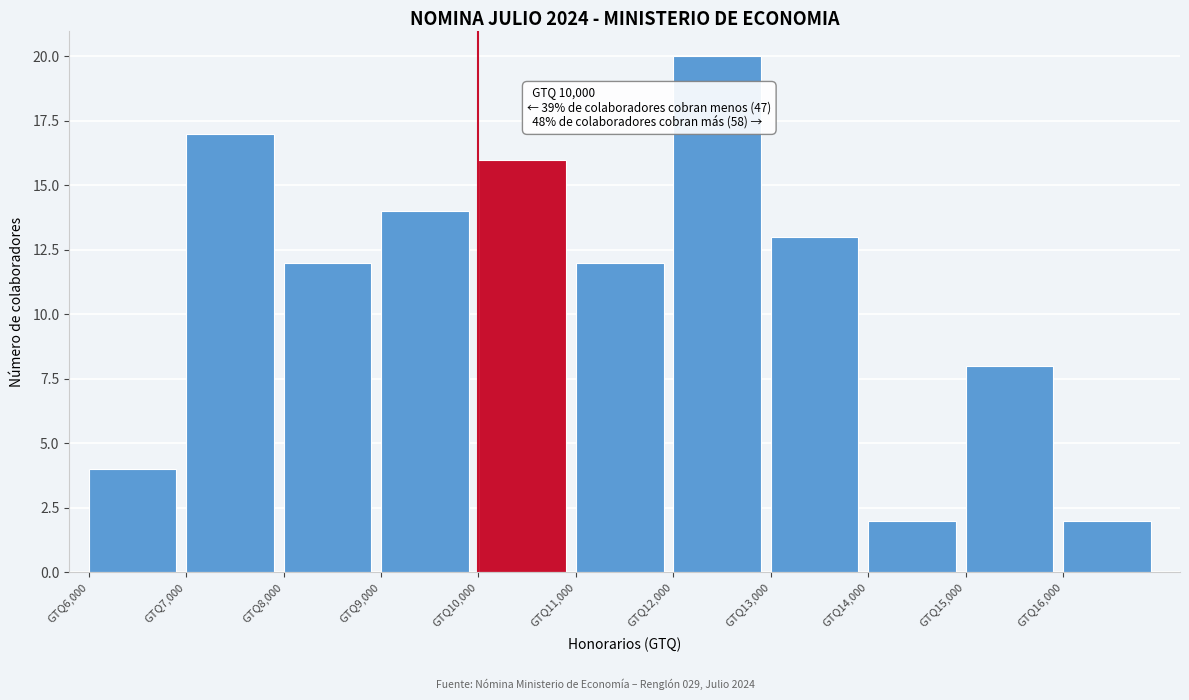

Which range on the x-axis has the tallest bar?

12000 to 13000